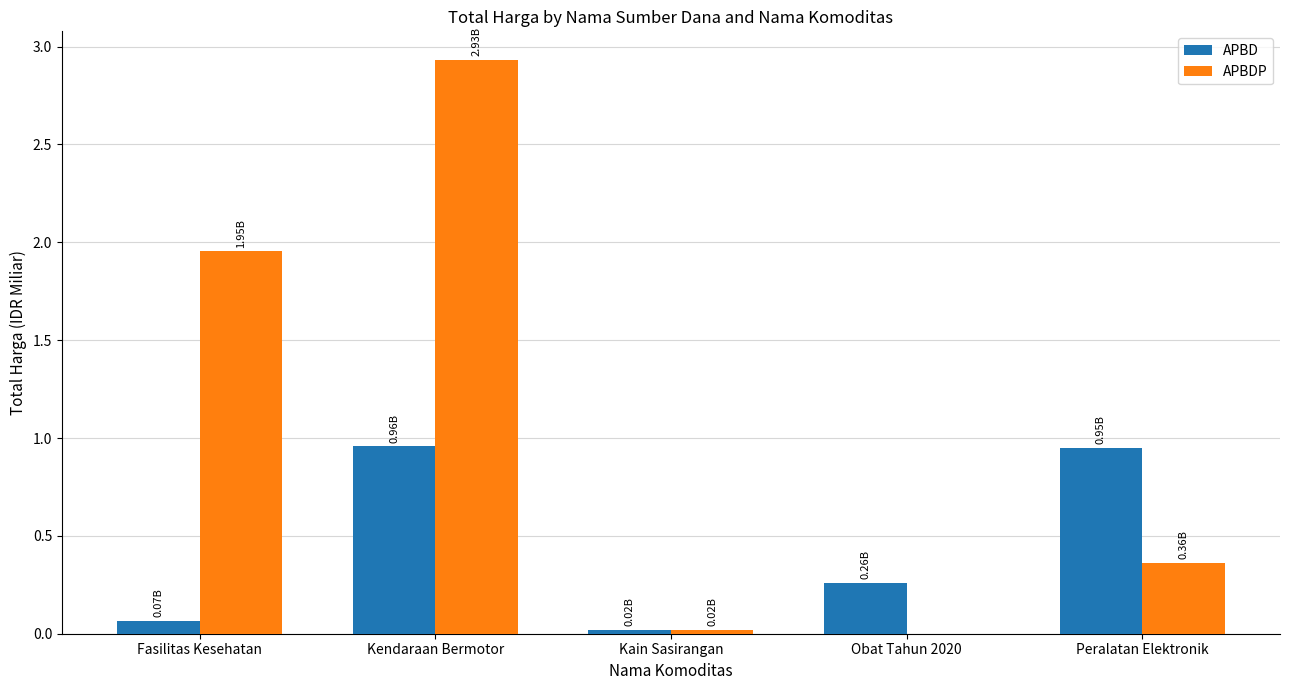

At which category is the sum across all series the highest?

Kendaraan Bermotor